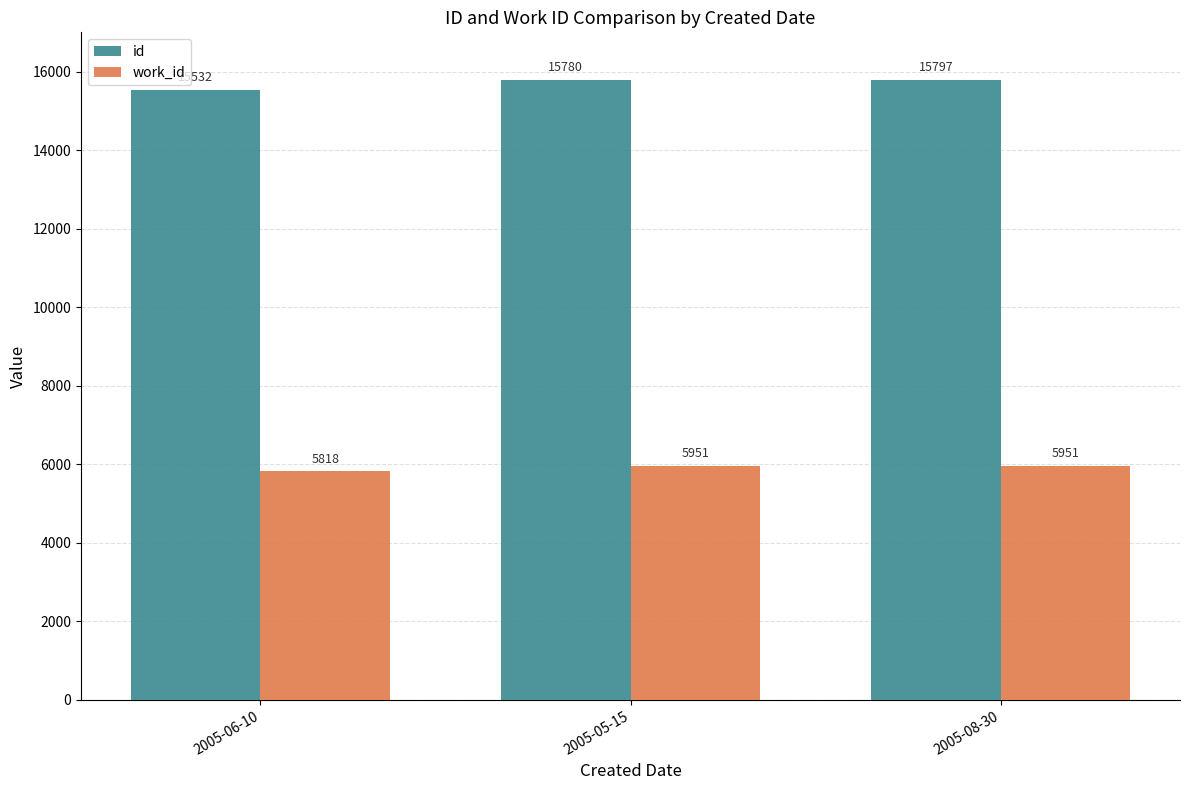

Reading right to left, extract all data points from this chart.

id: 15797	15780	15532
work_id: 5951	5951	5818